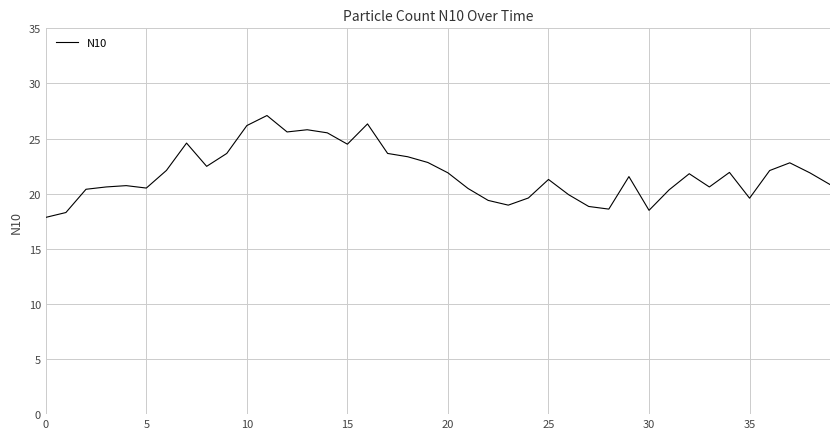

What is the greatest value displayed?

27.1